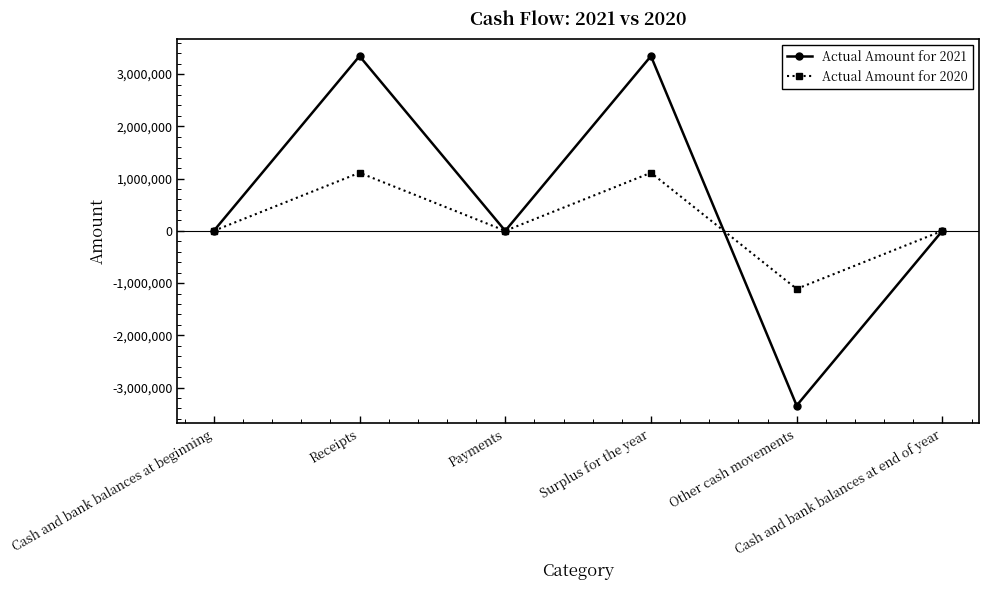

List the series in order of their peak value, lowest first.

Actual Amount for 2020, Actual Amount for 2021